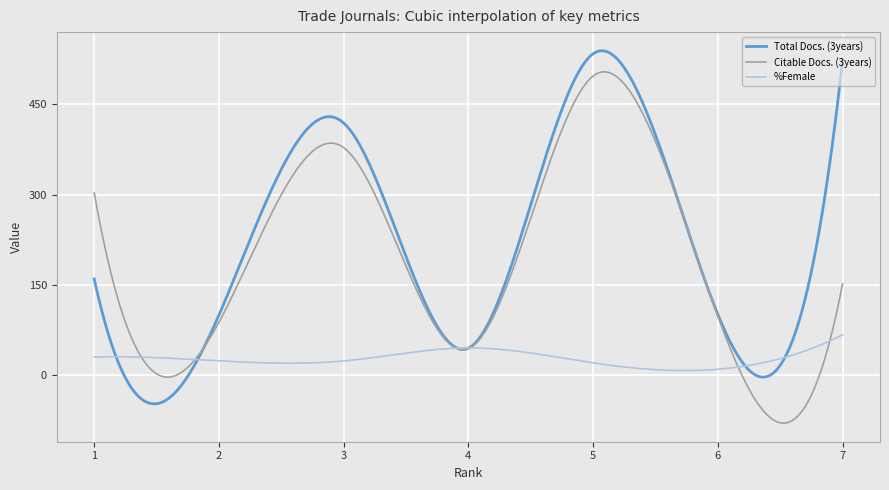

Rank the series by their maximum value, from lowest to highest.

%Female, Citable Docs. (3years), Total Docs. (3years)